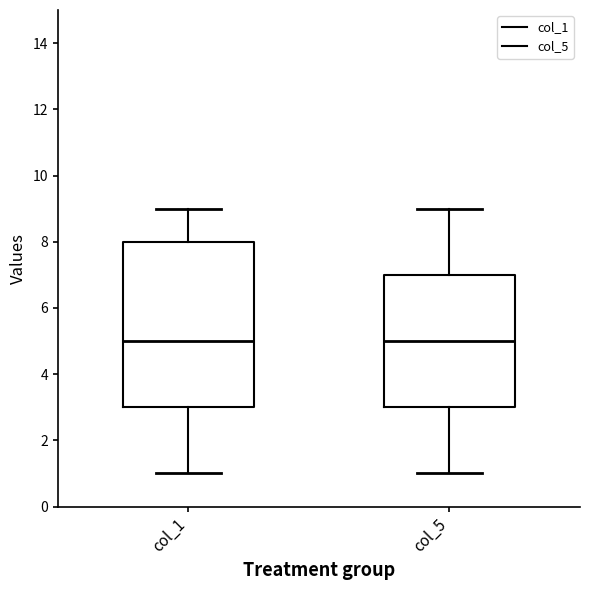

Where does the lower whisker of the box for col_5 end on the y-axis? The values are not printed on the chart, so give them approximately, as read against the axis.

1